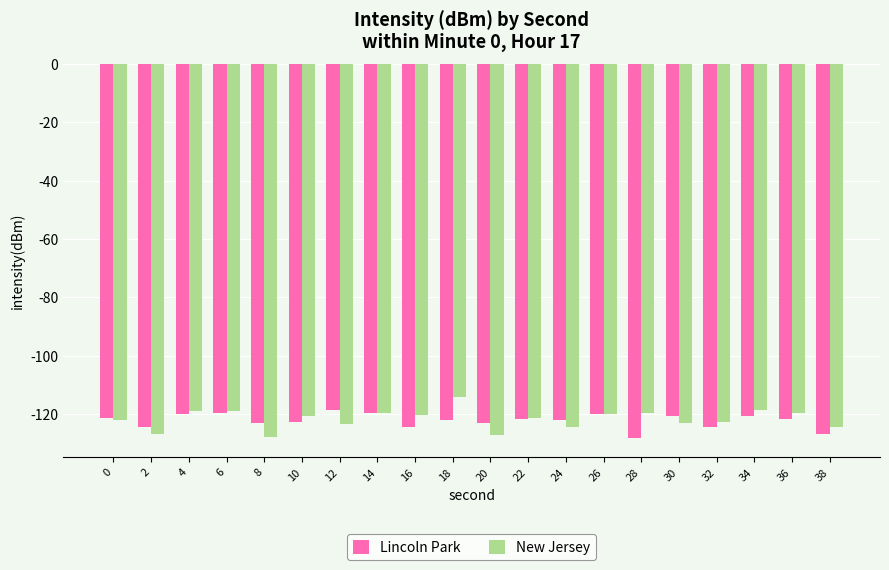

What are all the series names shown in the legend?

Lincoln Park, New Jersey